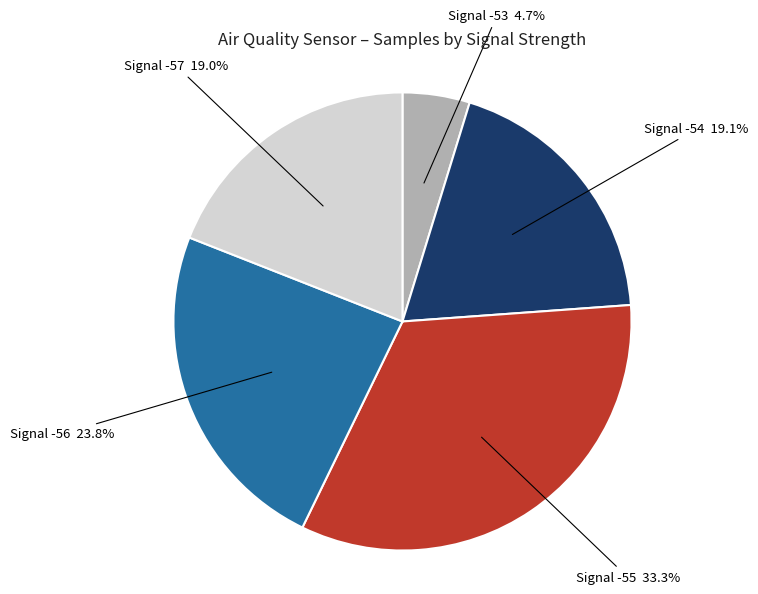

Which category has the biggest portion of the pie?

Signal -55